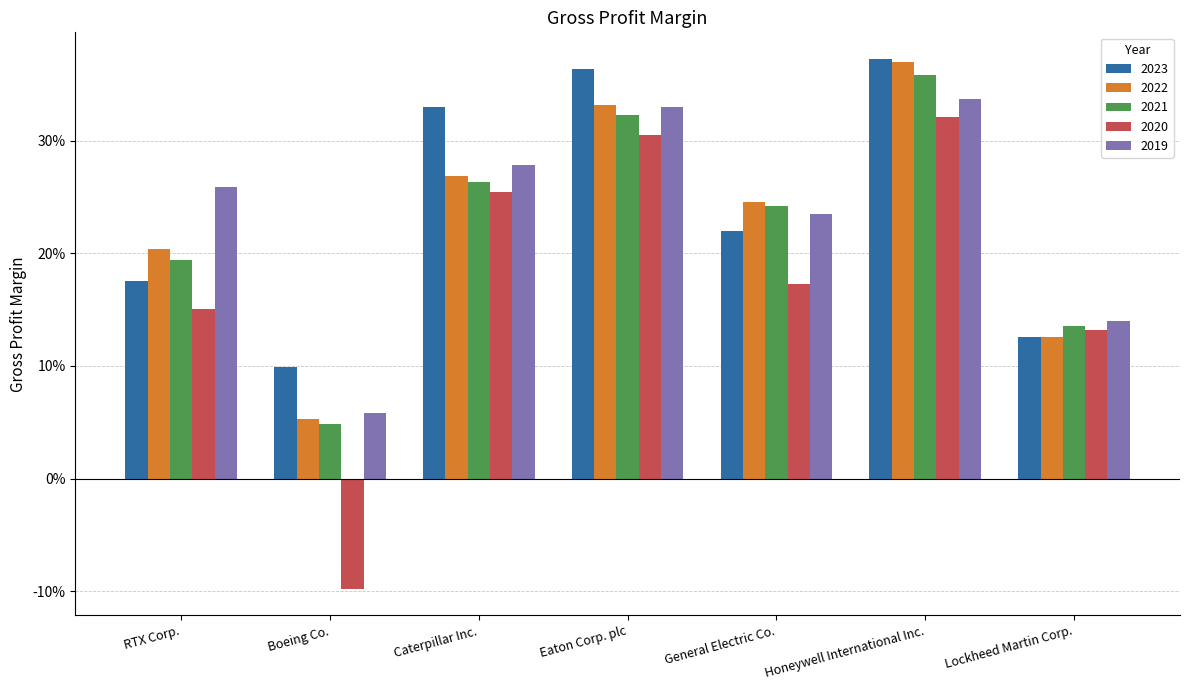

At how many categories does at least one series exceed 0?

7